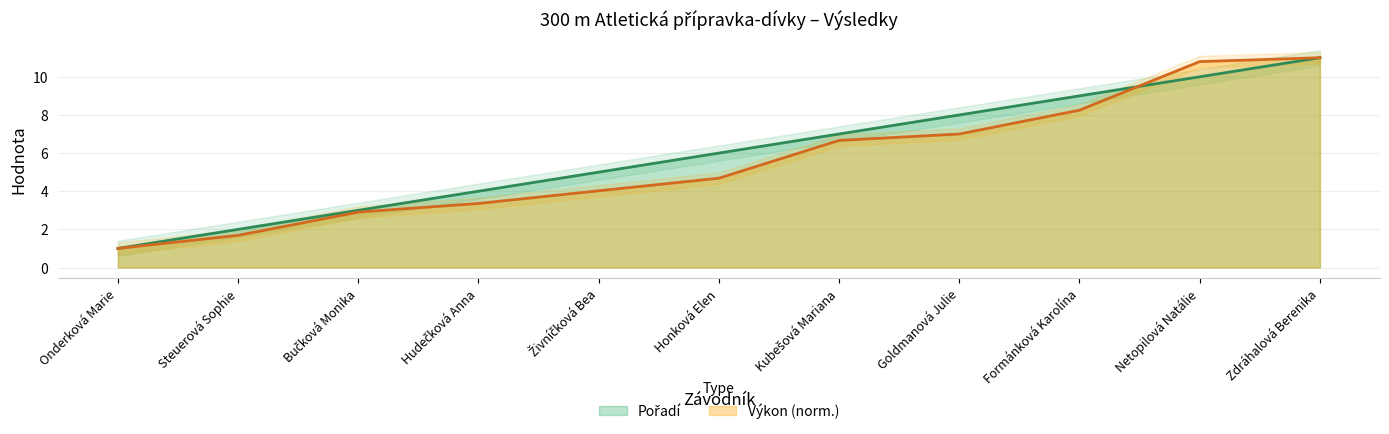

List the labels in order of Výkon value, smallest first.

Onderková Marie, Steuerová Sophie, Bučková Monika, Hudečková Anna, Živníčková Bea, Honková Elen, Kubešová Mariana, Goldmanová Julie, Formánková Karolína, Netopilová Natálie, Zdráhalová Berenika